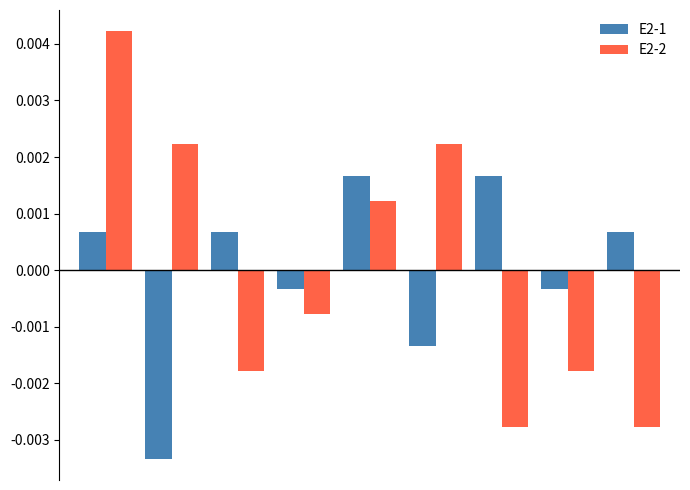

List the series in order of their peak value, highest first.

E2-2, E2-1